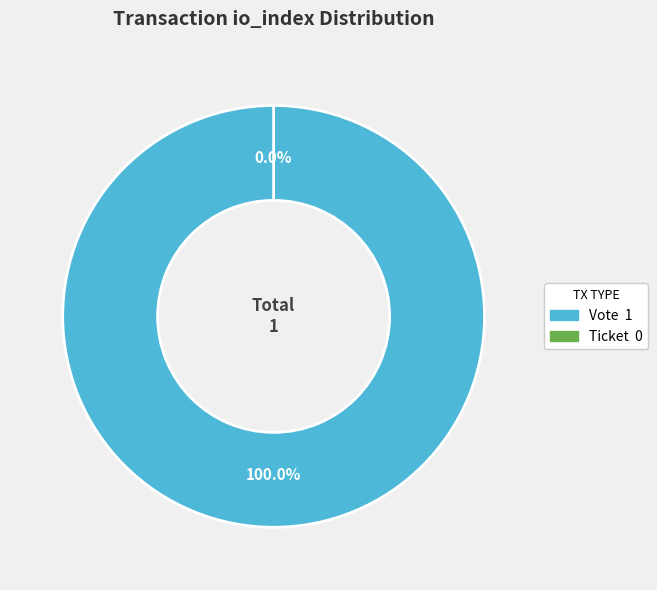

How many slices are in this pie chart?

2